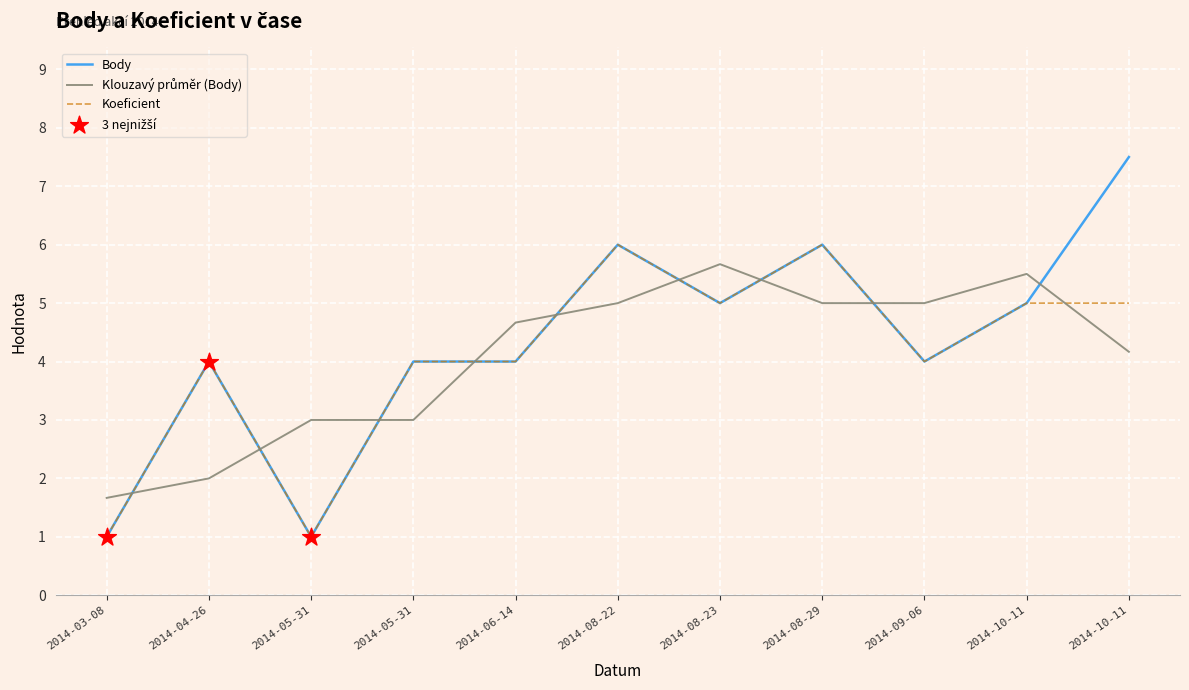

At which category is the sum across all series the highest?

2014-10-11